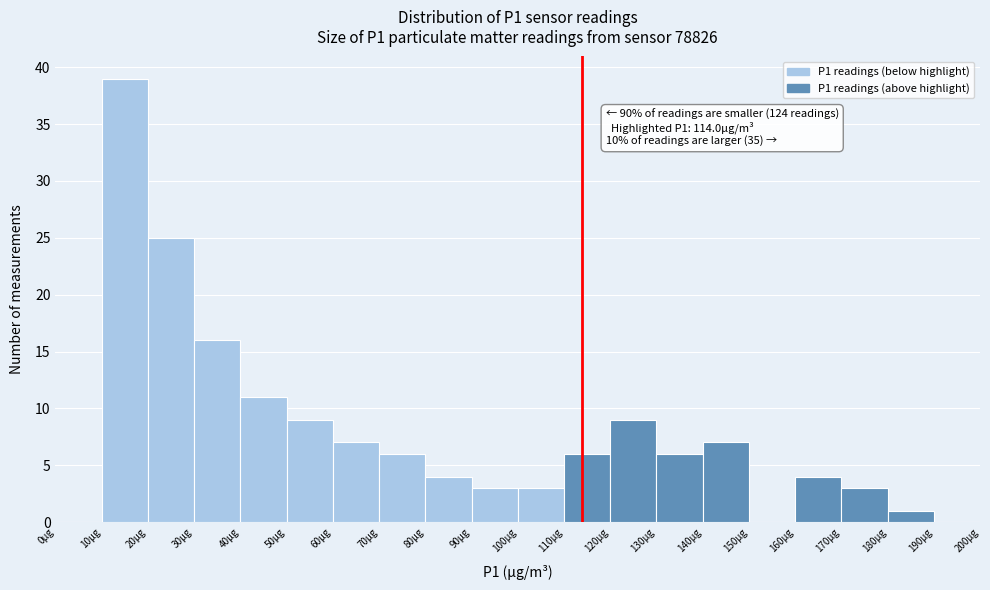

Over which range of the x-axis is the bar tallest?

10 to 20